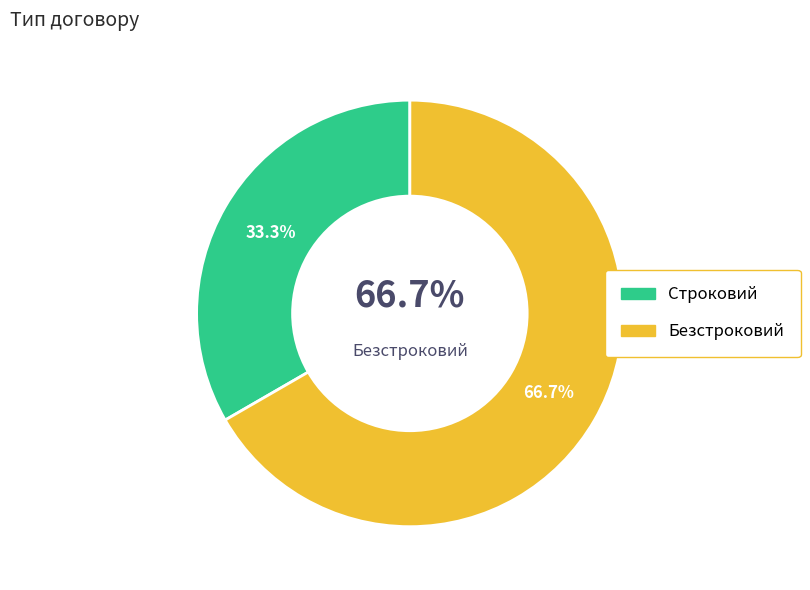

Is it true that Строковий is 33% of the pie?

True